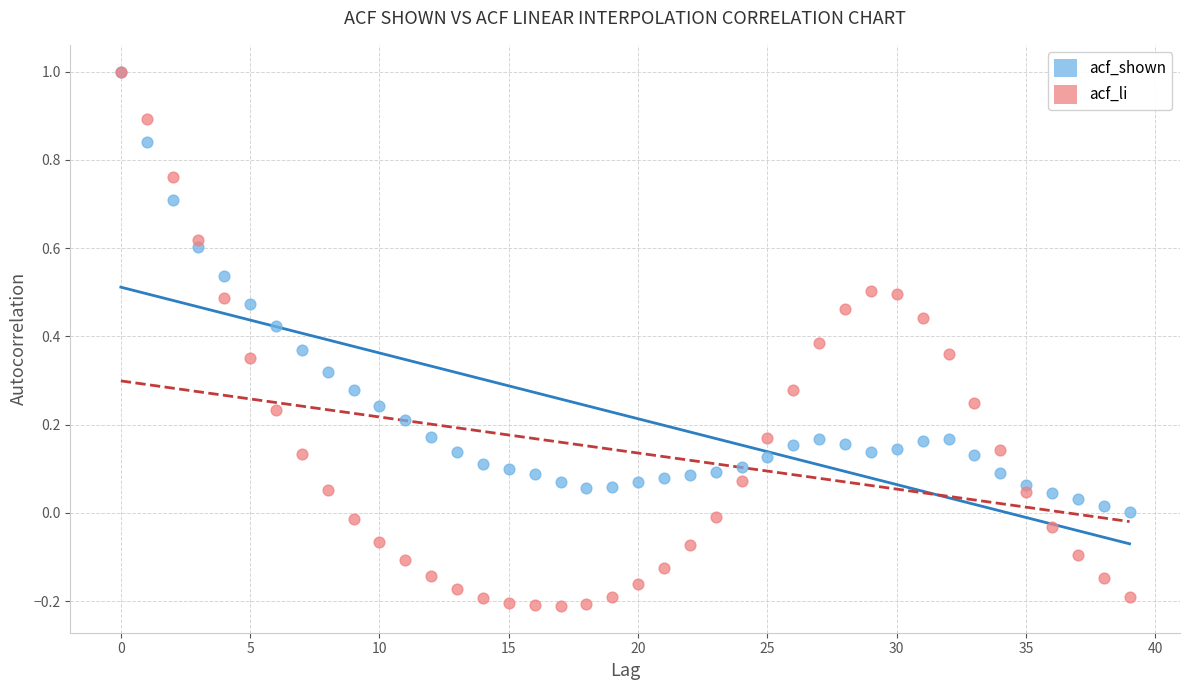

What are all the series names shown in the legend?

acf_shown, acf_li